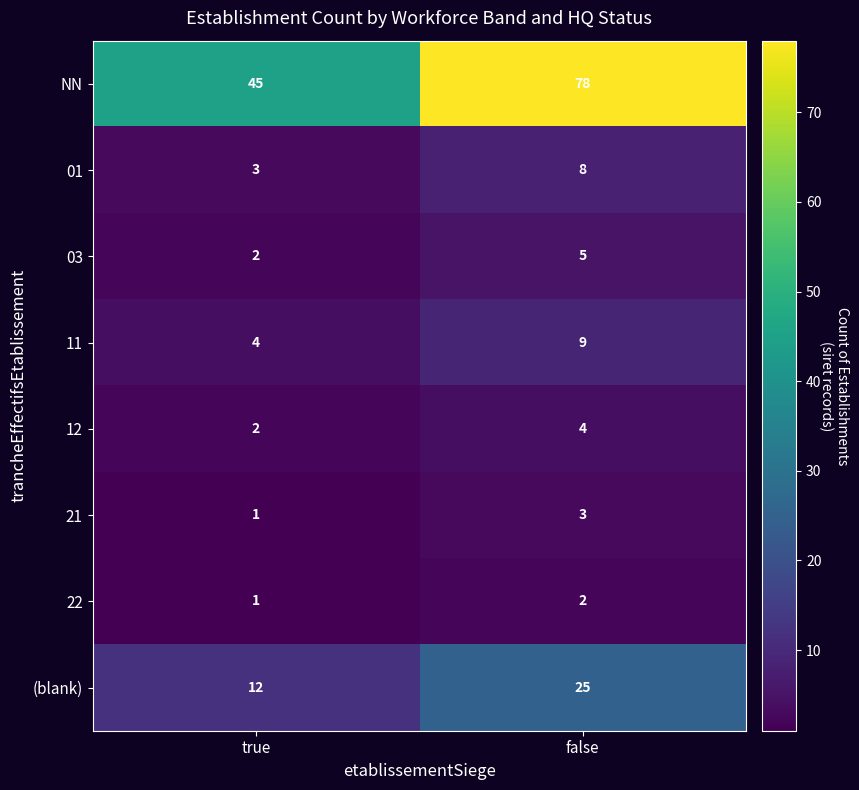

What is the sum of the (blank) values at false and true?

37